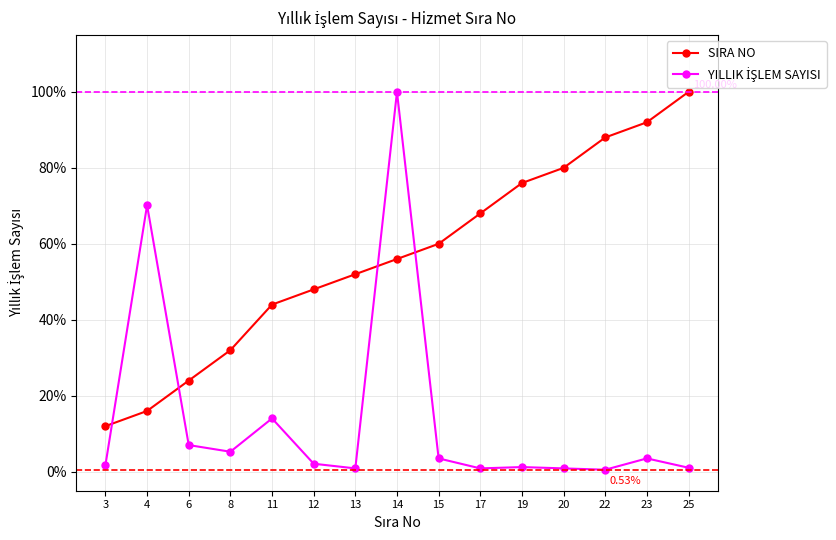

True or false: SIRA NO has more than 1 points higher than both neighbors.

False